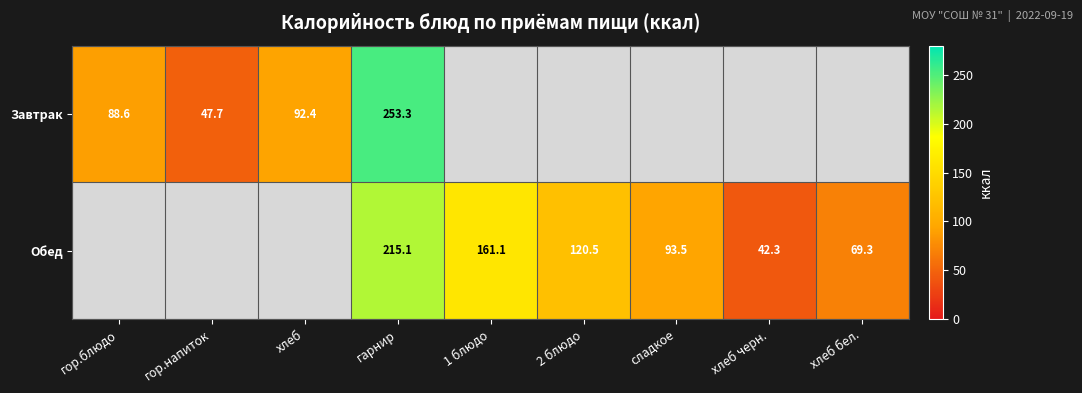

What is the sum of the Обед values at гарнир and хлеб бел.?

284.4